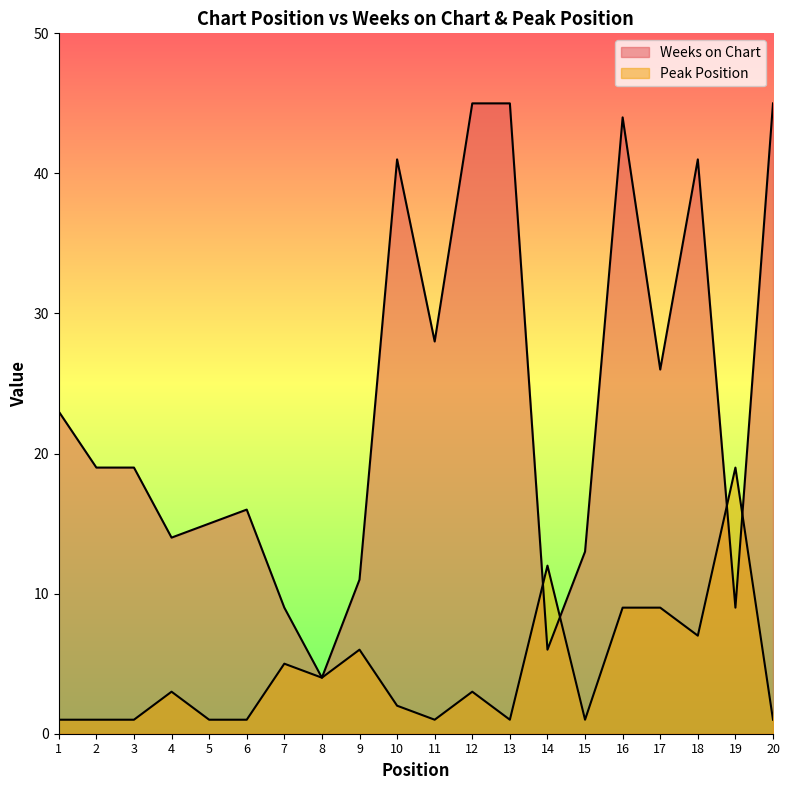

Which series has the largest total across all categories?

Weeks on Chart